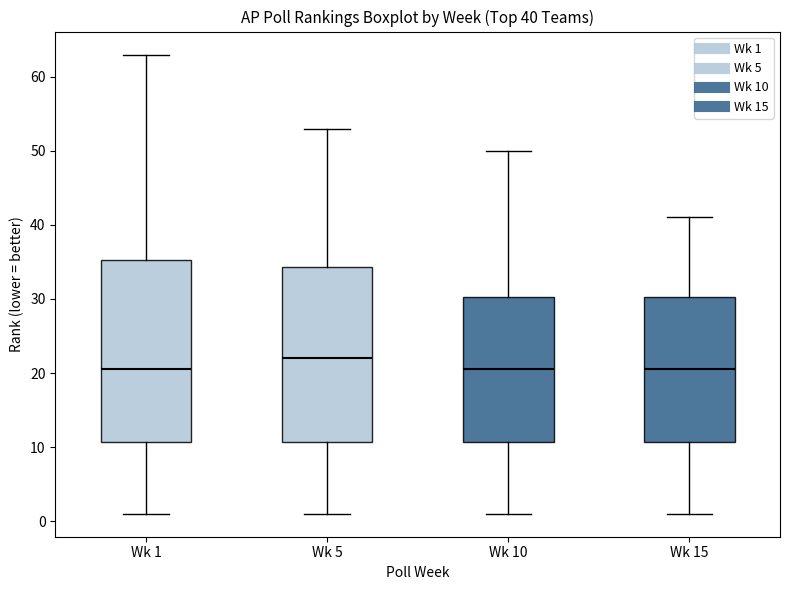

Comparing the boxes themselves (not the whiskers), which one is the tallest?

Wk 1